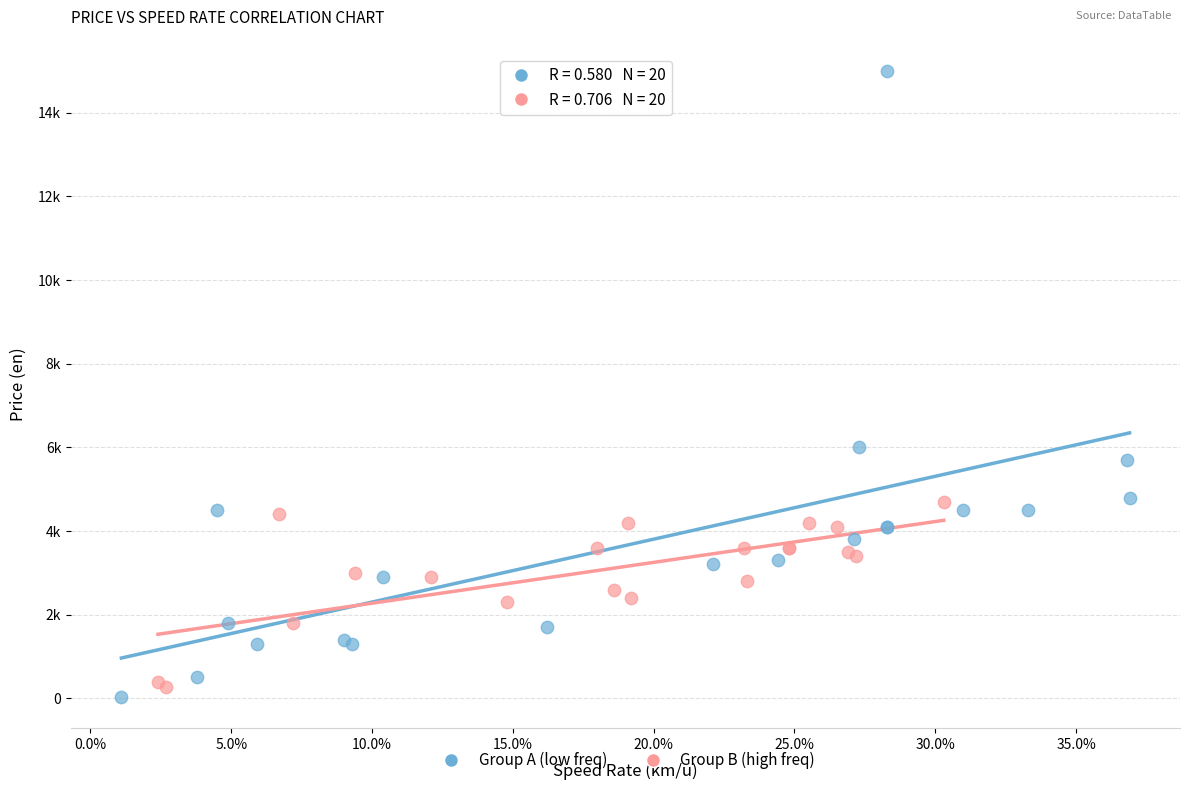

Which series reaches the maximum Y coordinate?

Group A (low freq)